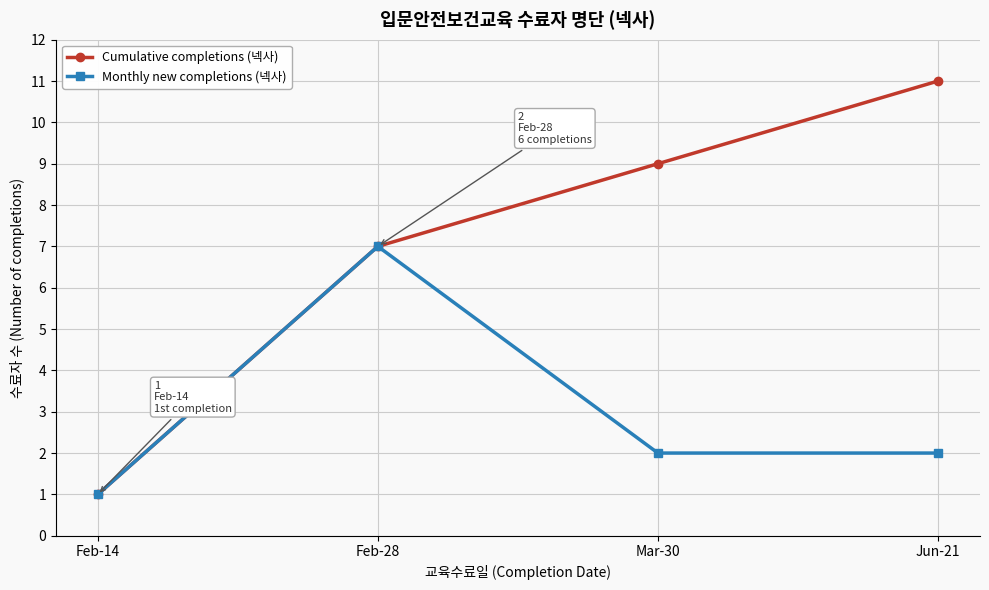

What is the label of the 3rd point from the right?

Feb-28